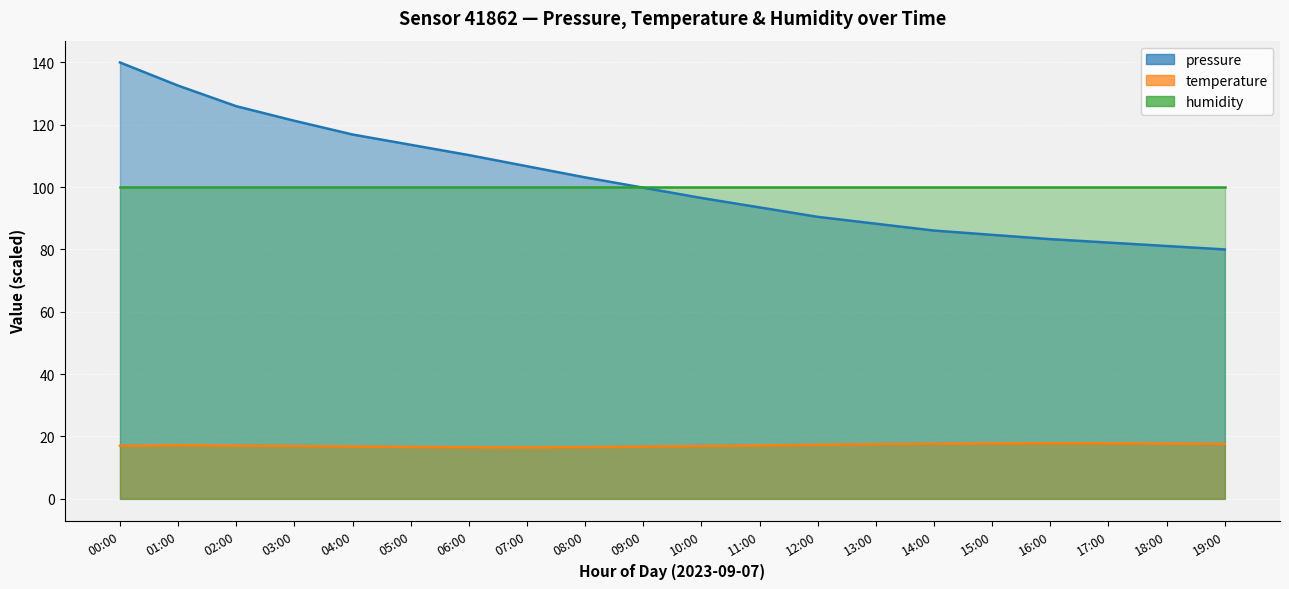

True or false: temperature has a value of 23.0 at 00:00.

False